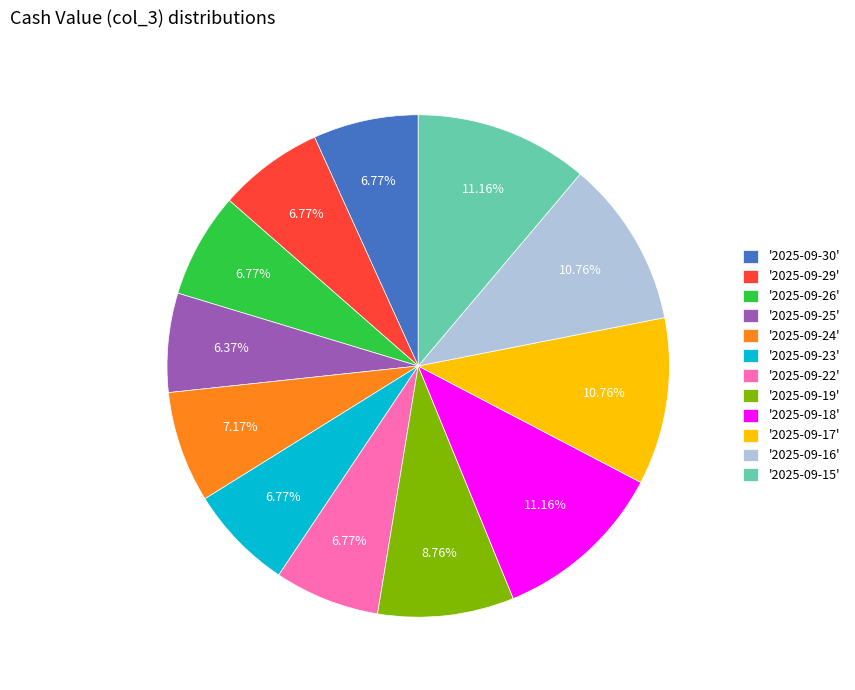

Is there any slice that represents more than half of the pie?

No